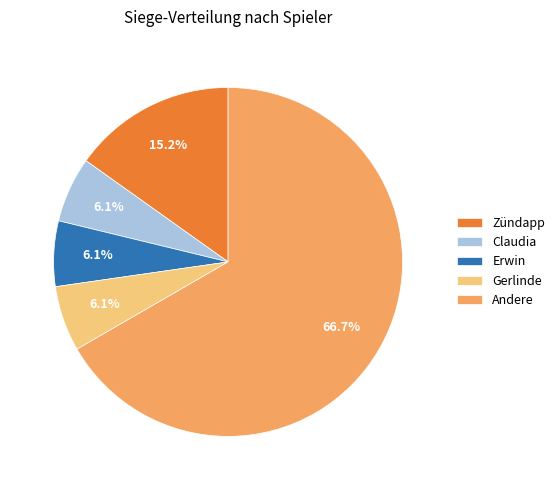

Combined, do Erwin and Claudia account for over 50%?

No